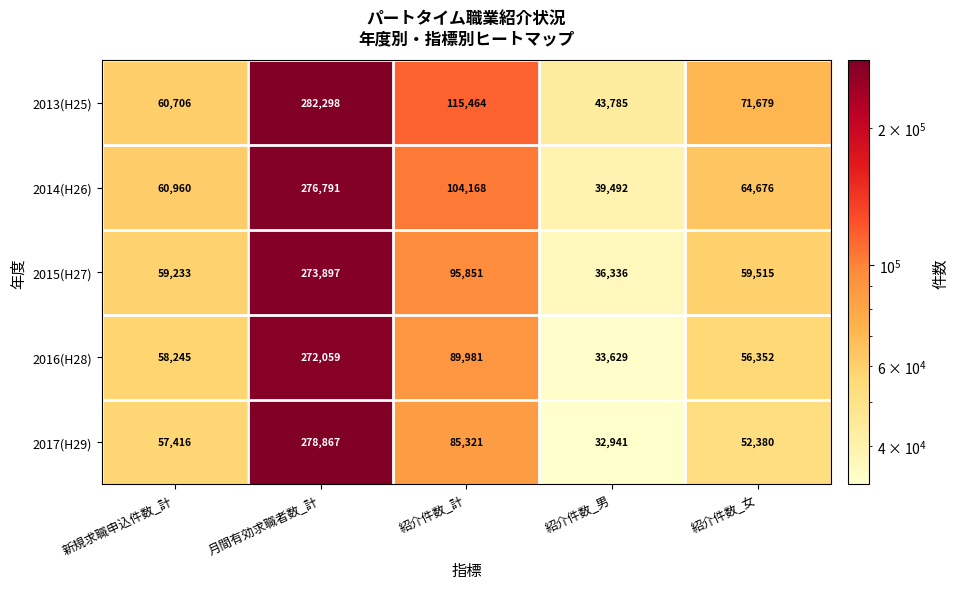

What is the total value across all series at 紹介件数_男?

186183